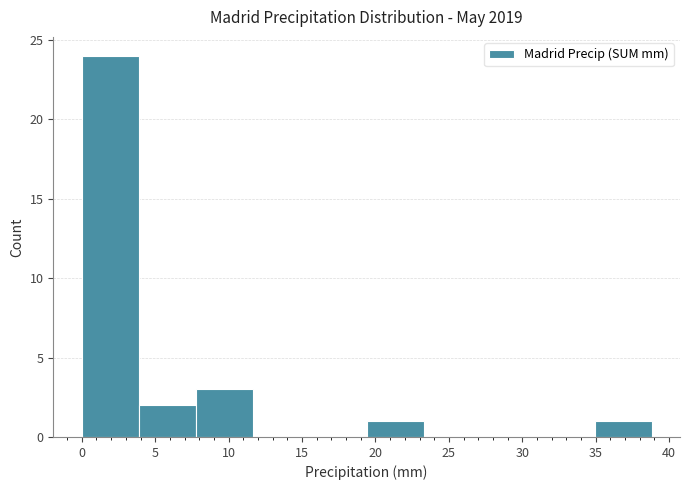

How tall is the bar that spans 4.0 to 8.0 on the x-axis? Neither the bar edges nor the heights are printed on the chart, so give them approximately, as read against the axes.

2